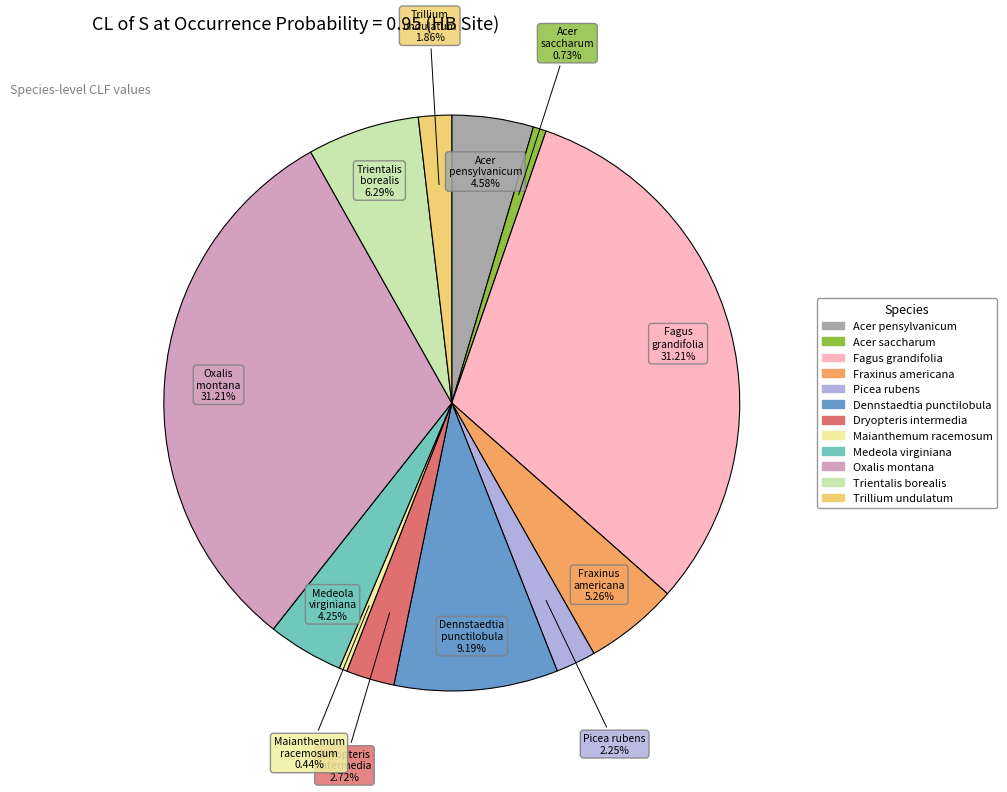

Is there any slice that represents more than half of the pie?

No